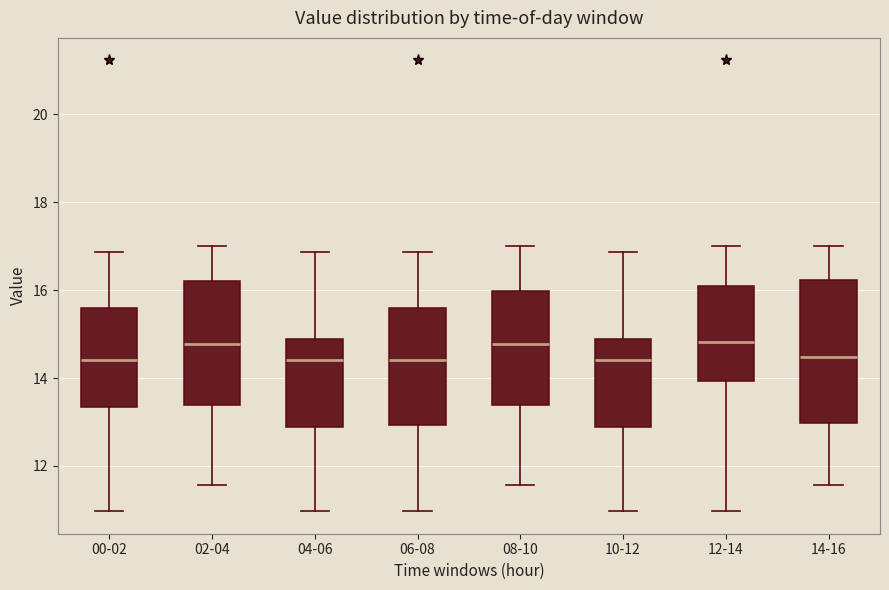

Reading left to right, read every box against the y-axis: the position of its median line, the range the box covers, and the ends of its whiskers. The values are not printed on the chart, so give them approximately, as read against the axis.

00-02: median 14.4, box 13.4 to 15.6, whiskers 11.0 to 16.8
02-04: median 14.8, box 13.4 to 16.2, whiskers 11.6 to 17.0
04-06: median 14.4, box 12.8 to 15.0, whiskers 11.0 to 16.8
06-08: median 14.4, box 13.0 to 15.6, whiskers 11.0 to 16.8
08-10: median 14.8, box 13.4 to 16.0, whiskers 11.6 to 17.0
10-12: median 14.4, box 12.8 to 15.0, whiskers 11.0 to 16.8
12-14: median 14.8, box 14.0 to 16.0, whiskers 11.0 to 17.0
14-16: median 14.4, box 13.0 to 16.2, whiskers 11.6 to 17.0